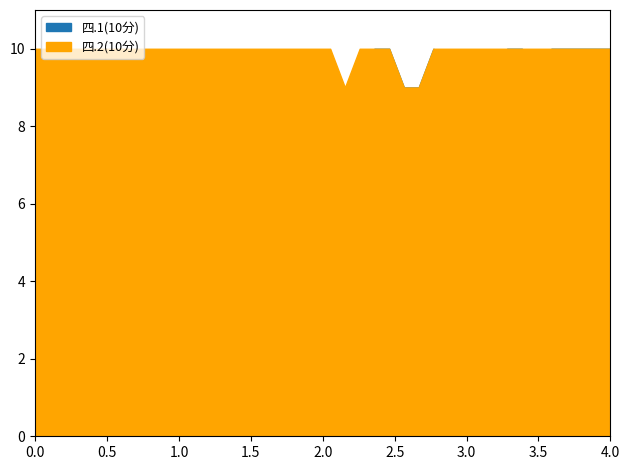

What is the difference between the maximum and minimum values in the 四.1(10分) series?

2